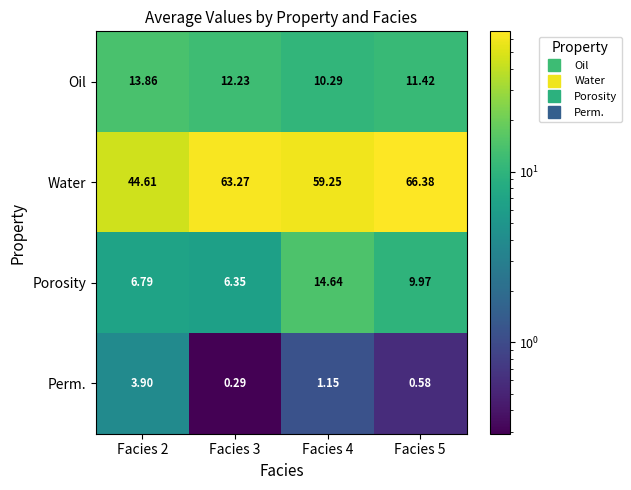

Which series changed the most between Facies 2 and Facies 3?

Water